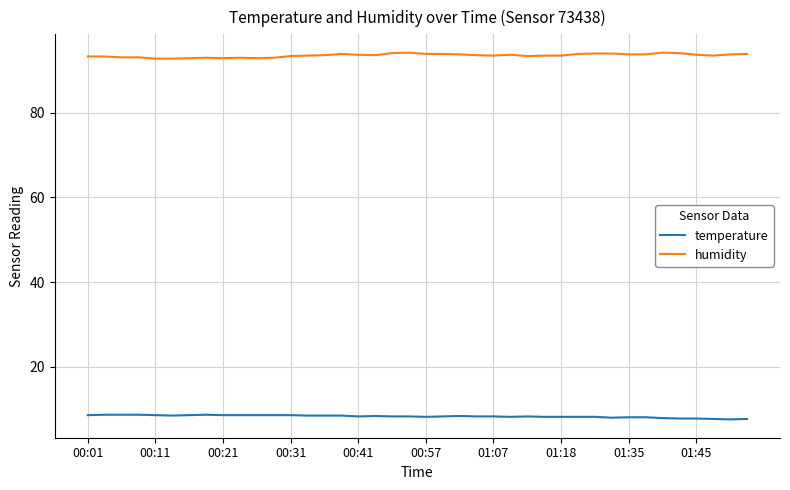

What is the minimum value for temperature?

7.6